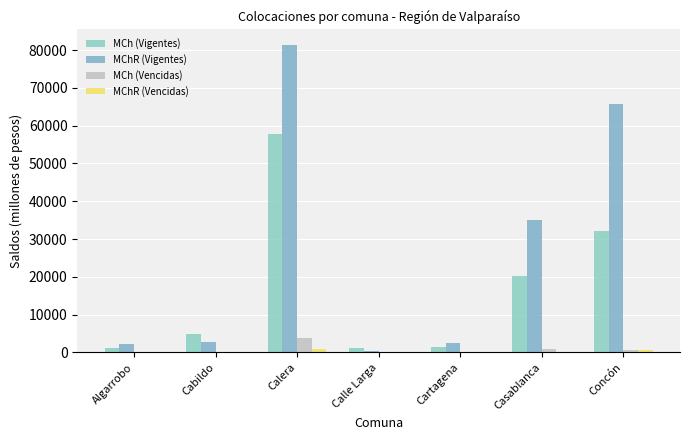

Between Casablanca and Calera, which is larger?

Calera